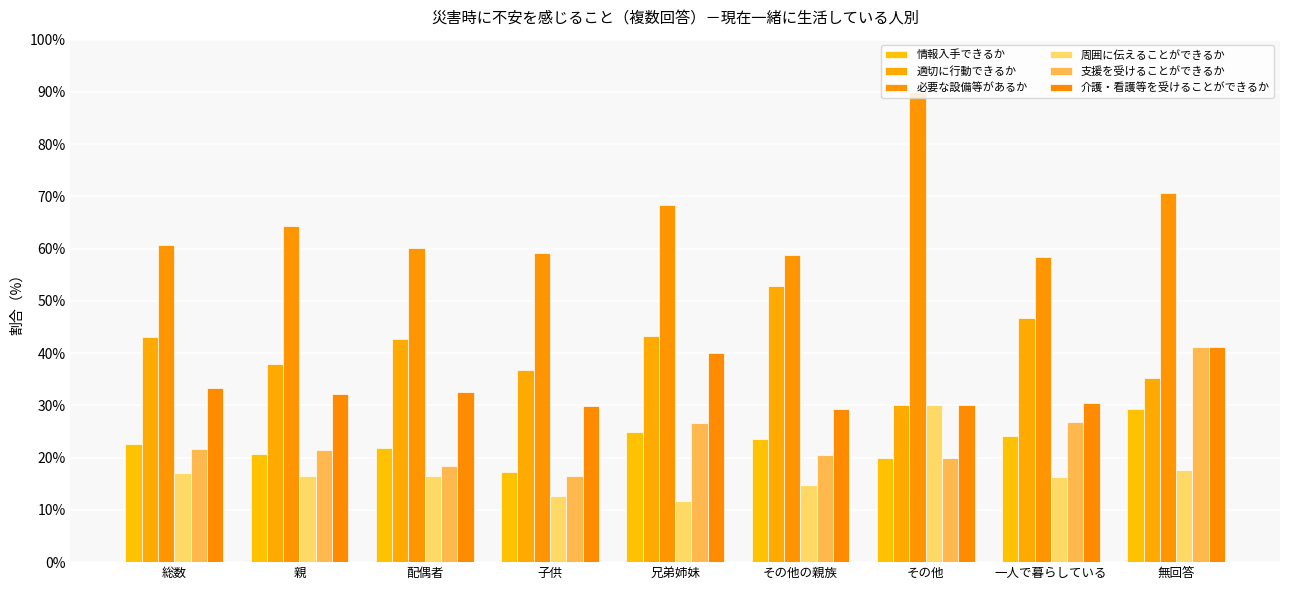

What position from the left is その他の親族?

6